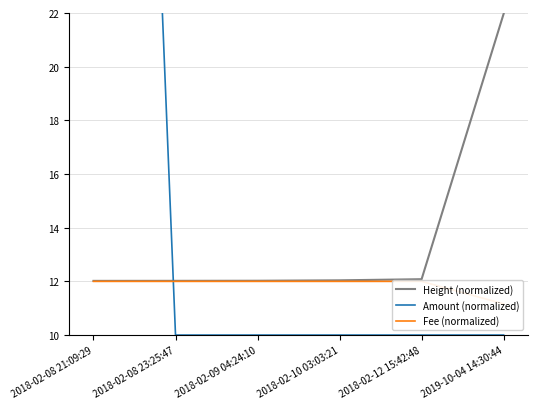

Reading right to left, list all the values displayed in this chart.

Height (normalized): 2019-10-04 14:30:44=22.0	2018-02-12 15:42:48=12.1	2018-02-10 03:03:21=12.0	2018-02-09 04:24:10=12.0	2018-02-08 23:25:47=12.0	2018-02-08 21:09:29=12.0
Amount (normalized): 2019-10-04 14:30:44=10.0	2018-02-12 15:42:48=10.0	2018-02-10 03:03:21=10.0	2018-02-09 04:24:10=10.0	2018-02-08 23:25:47=10.0	2018-02-08 21:09:29=85.0
Fee (normalized): 2019-10-04 14:30:44=11.2	2018-02-12 15:42:48=12.0	2018-02-10 03:03:21=12.0	2018-02-09 04:24:10=12.0	2018-02-08 23:25:47=12.0	2018-02-08 21:09:29=12.0